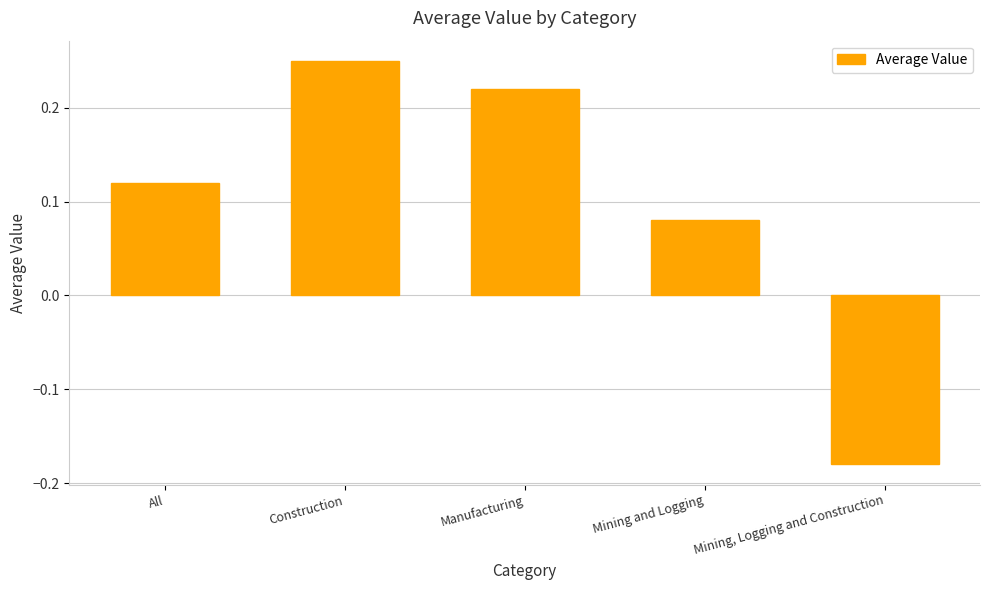

What is the difference between the maximum and minimum values?

0.4